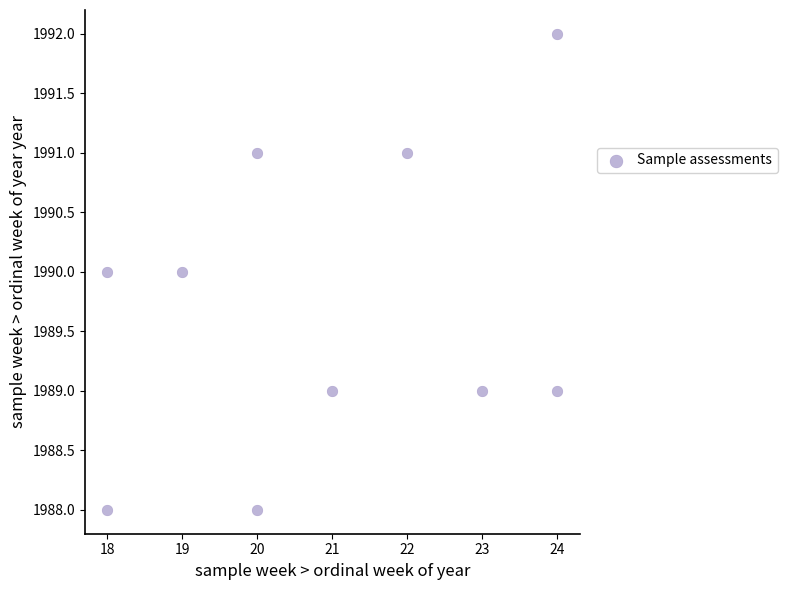

What is the average X value?

21